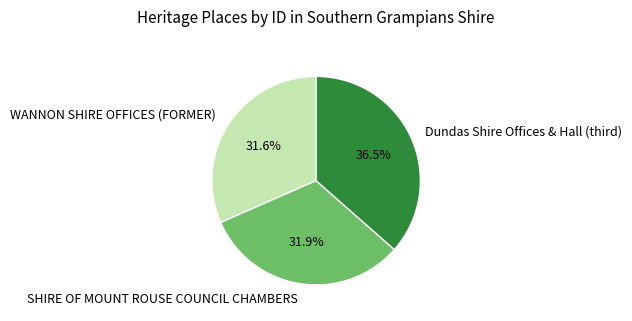

To the nearest percent, what is the combined percentage of SHIRE OF MOUNT ROUSE COUNCIL CHAMBERS and WANNON SHIRE OFFICES (FORMER)?

64%